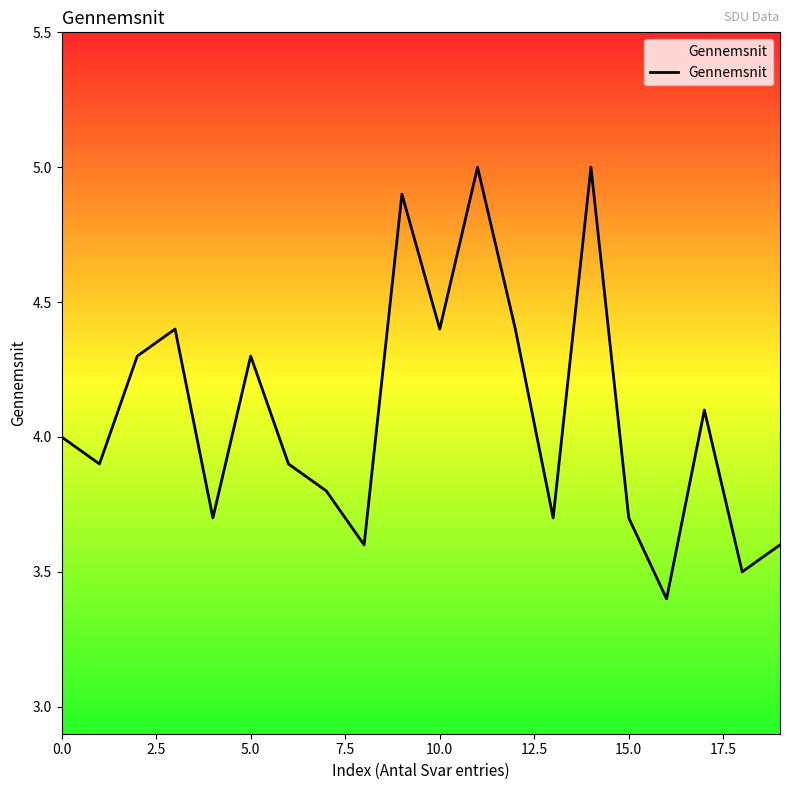

What is the smallest value displayed?

3.4